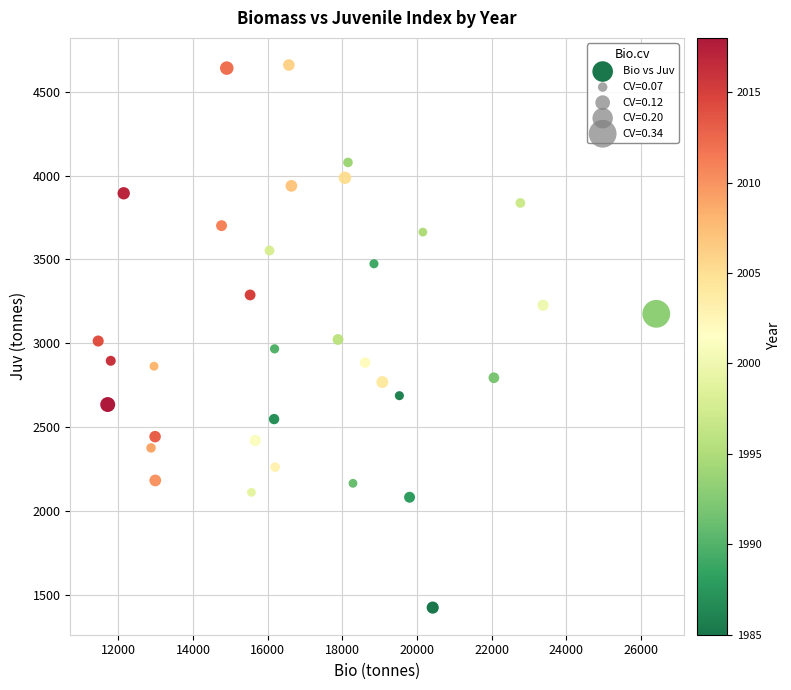

What is the range of X values (max minus min)?

14951.0